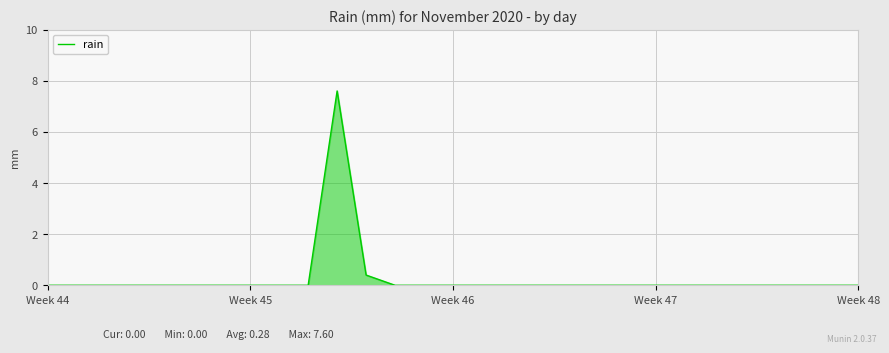

What is the difference between the maximum and minimum values?

7.6